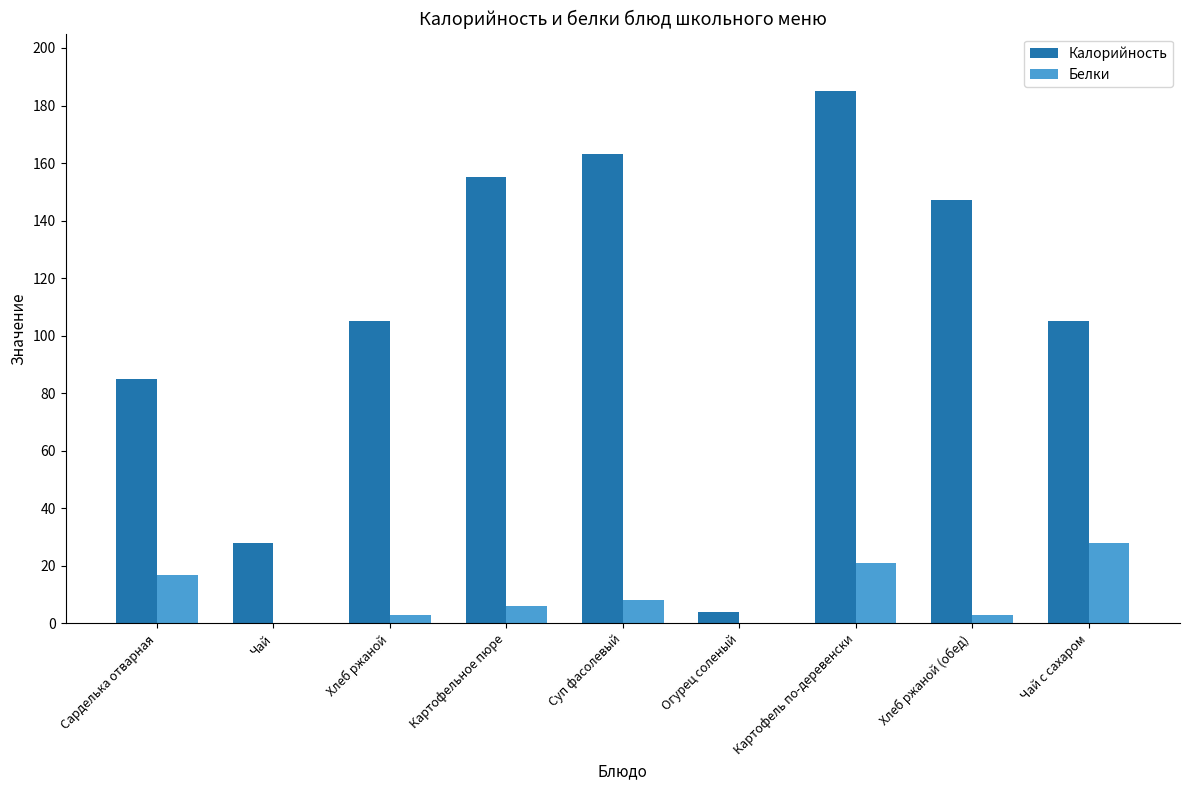

How many categories are shown in the chart?

9